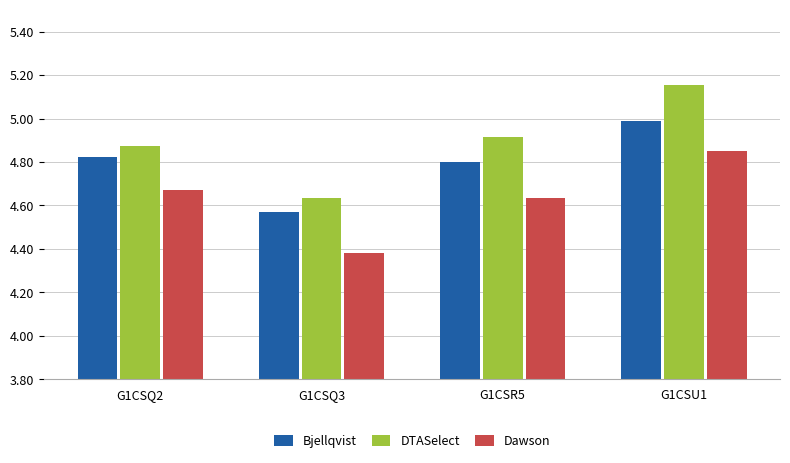

What is the spread (max minus min) of values at G1CSQ2?

0.2